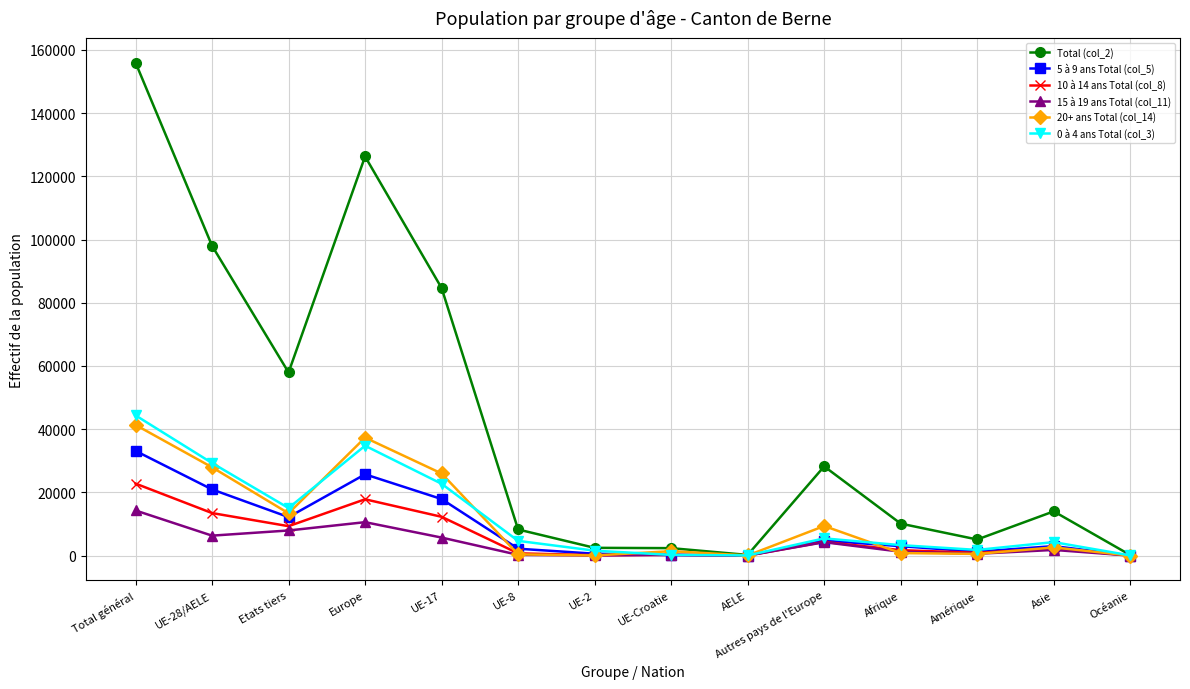

Which series has the largest range (max minus min)?

Total (col_2)